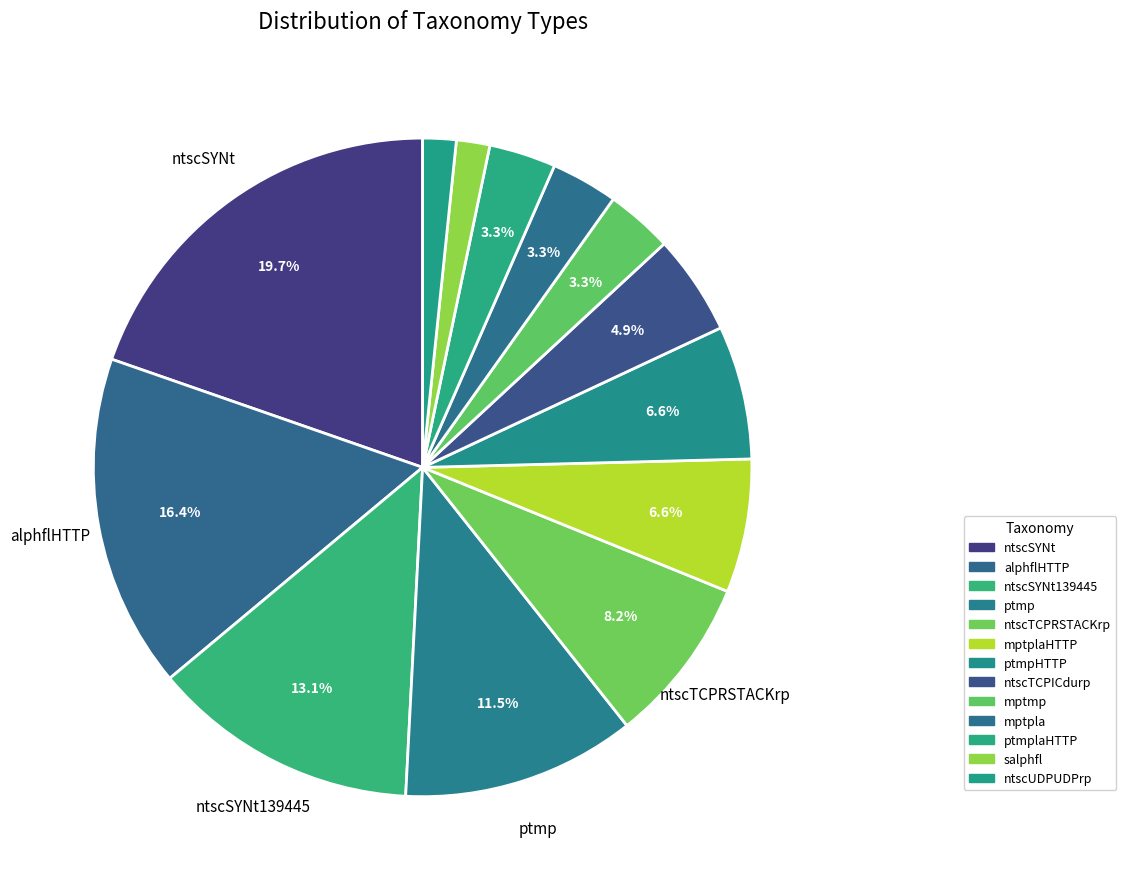

Is there any slice that represents more than half of the pie?

No